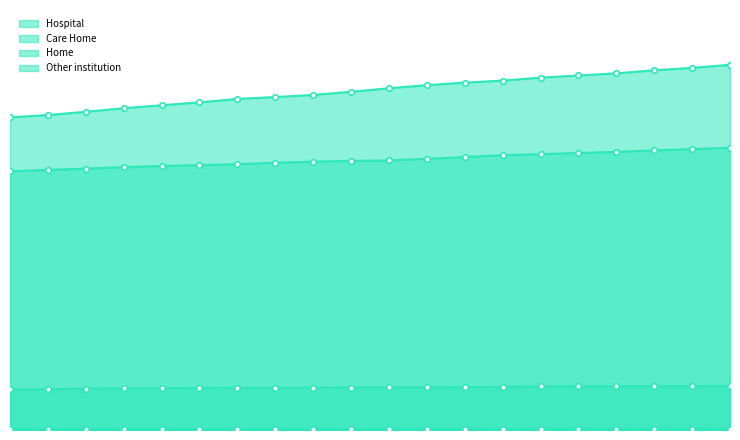

Where is Hospital nearest to the value 2273?

2020-11-19